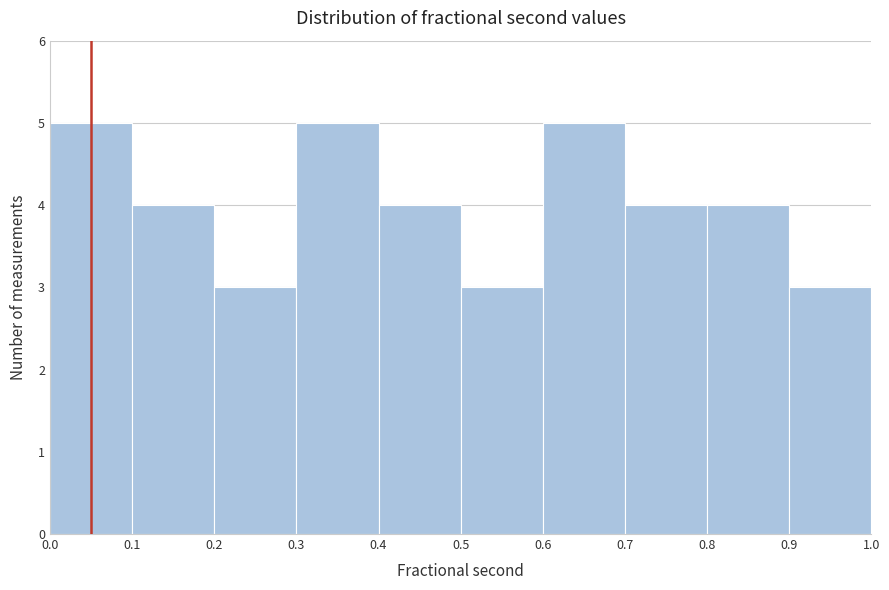

Reading left to right, transcribe this chart: for each bar, give the range it covers on the x-axis and its height. The values are not printed on the chart, so give them approximately, as read against the axis.

0.0 to 0.1: 5
0.1 to 0.2: 4
0.2 to 0.3: 3
0.3 to 0.4: 5
0.4 to 0.5: 4
0.5 to 0.6: 3
0.6 to 0.7: 5
0.7 to 0.8: 4
0.8 to 0.9: 4
0.9 to 1.0: 3